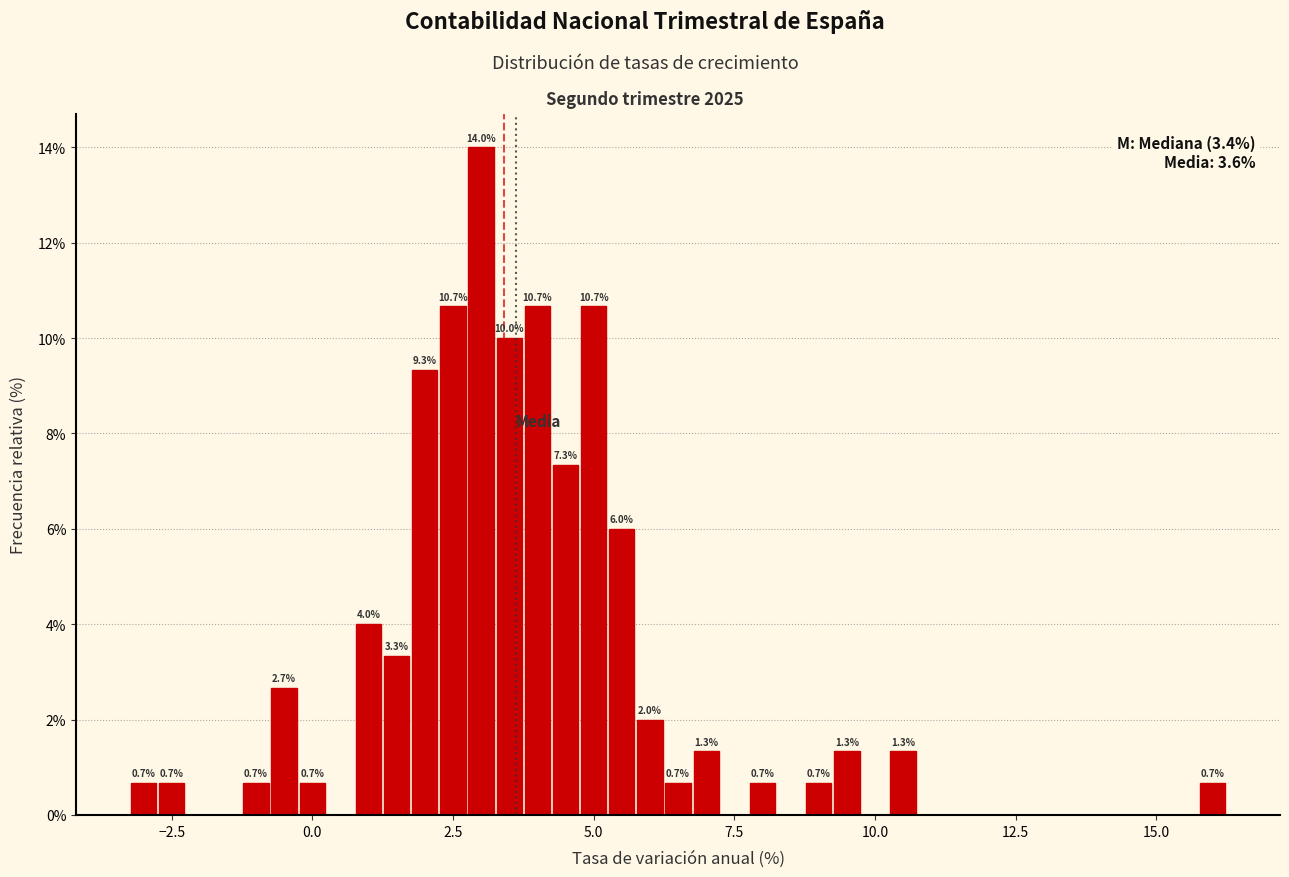

Around what value on the x-axis is the tallest bar? Give the approximate position of its centre, as read against the axis.

3.0